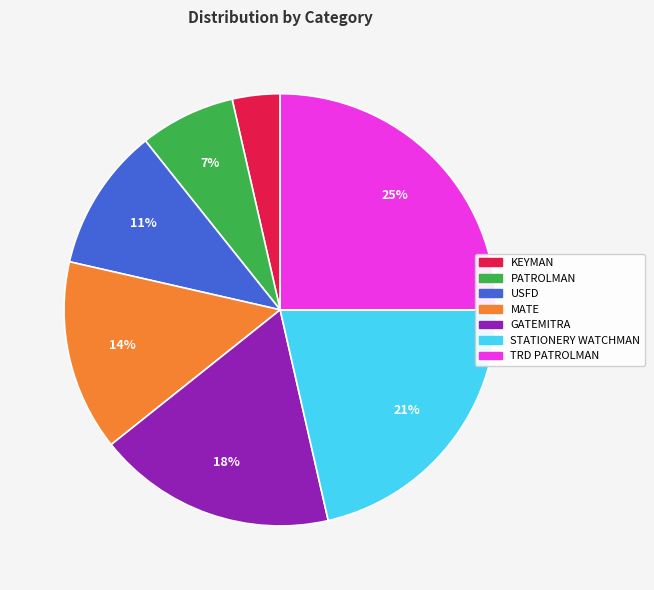

To the nearest percent, what is the difference between the largest and smallest slice percentages?

21%